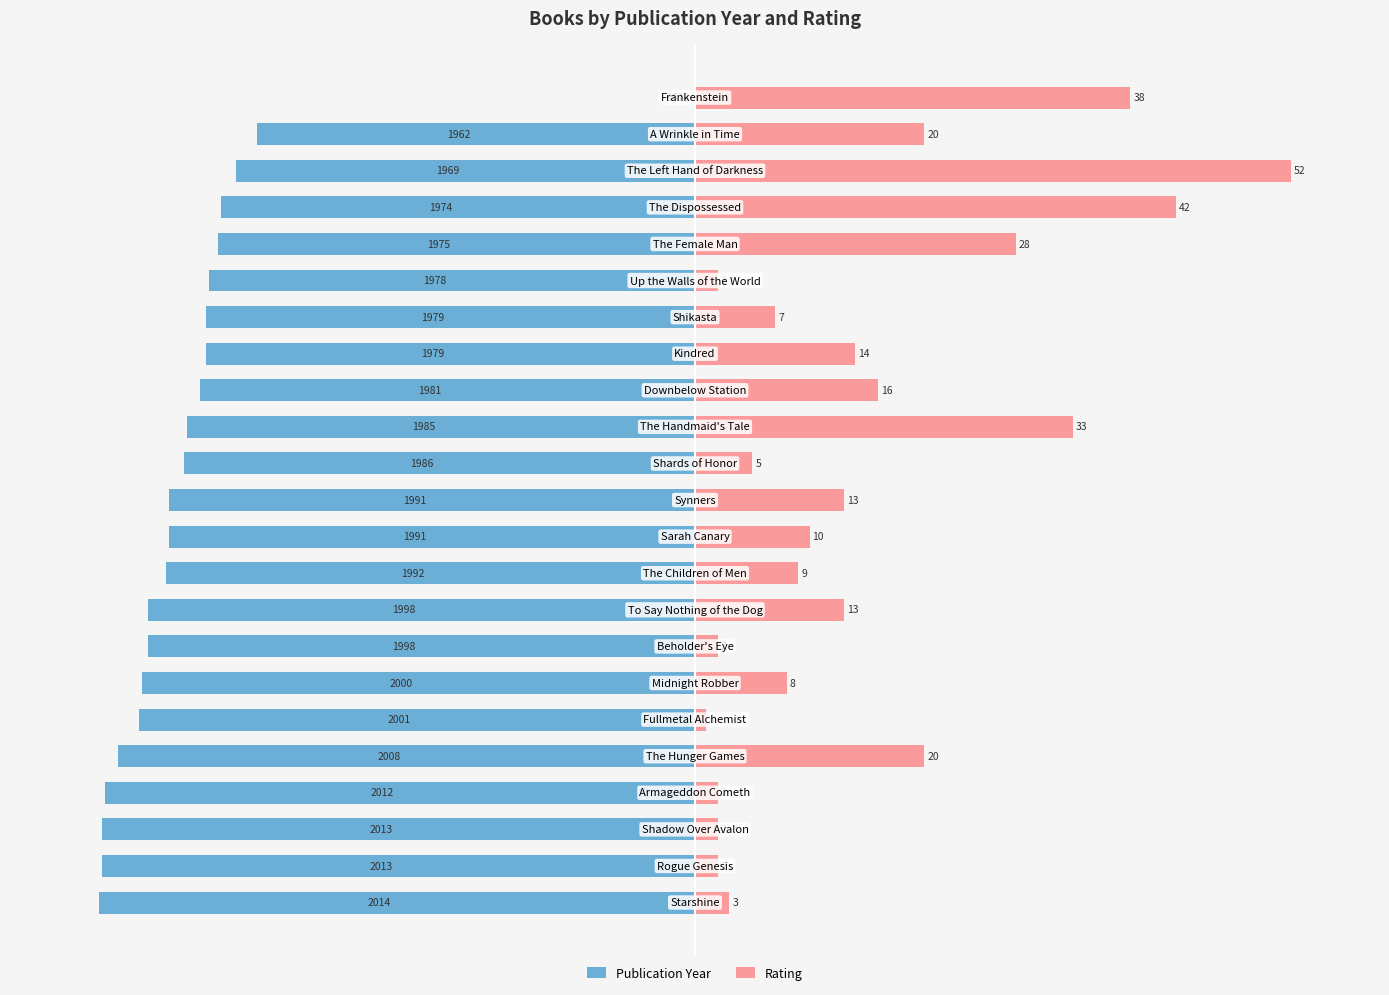

Reading right to left, extract all data points from this chart.

Publication Year: 0.0	-73.5	-77.0	-79.6	-80.1	-81.6	-82.1	-82.1	-83.2	-85.2	-85.7	-88.3	-88.3	-88.8	-91.8	-91.8	-92.9	-93.4	-96.9	-99.0	-99.5	-99.5	-100.0
Rating: 73.1	38.5	100.0	80.8	53.8	3.8	13.5	26.9	30.8	63.5	9.6	25.0	19.2	17.3	25.0	3.8	15.4	1.9	38.5	3.8	3.8	3.8	5.8